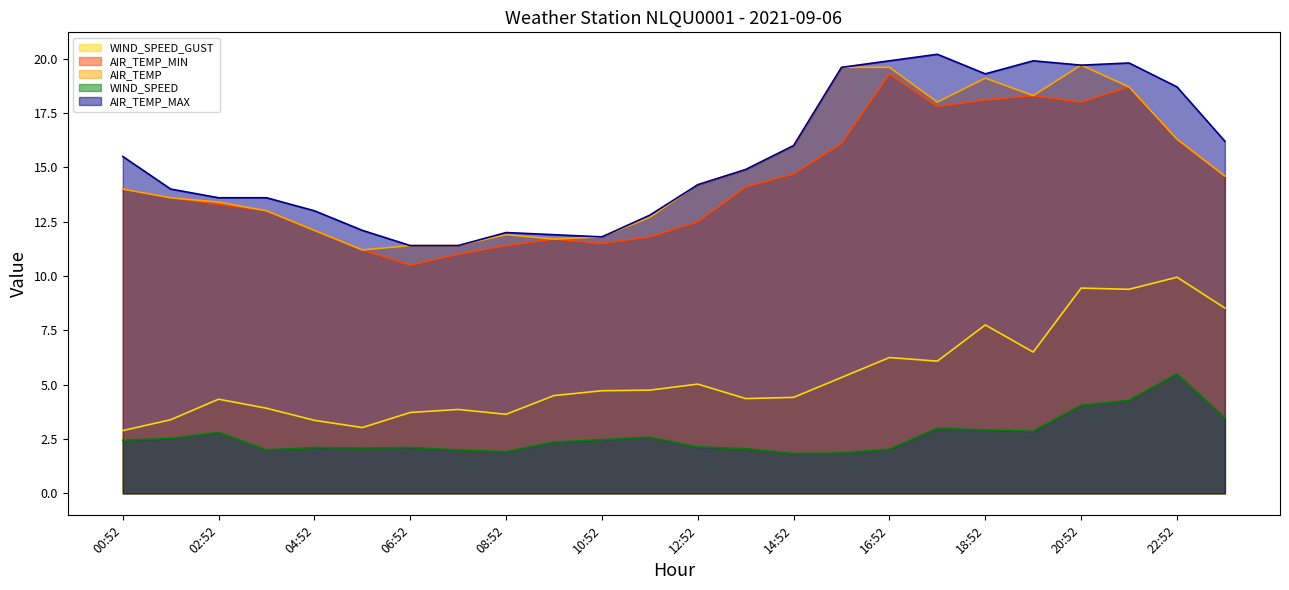

Where is the first local maximum for WIND_SPEED_GUST?

02:52